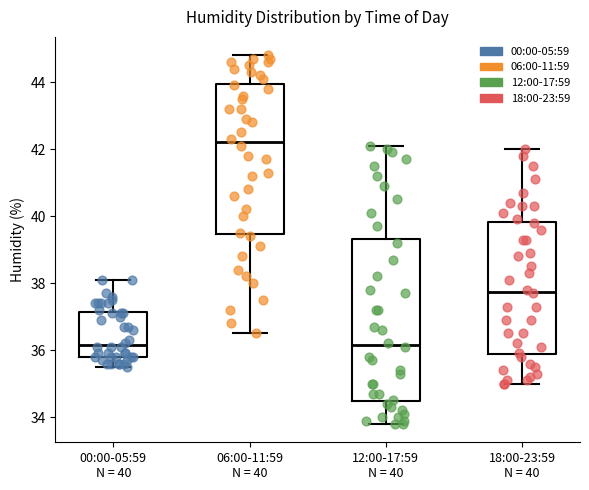

Reading left to right, transcribe this box plot: for each box, give where its median line is, the range the box spans, and where its two whiskers end, as read against the y-axis. The values are not printed on the chart, so give them approximately, as read against the axis.

00:00-05:59 N = 40: median 36.2, box 35.8 to 37.2, whiskers 35.6 to 38.2
06:00-11:59 N = 40: median 42.2, box 39.4 to 44.0, whiskers 36.6 to 44.8
12:00-17:59 N = 40: median 36.2, box 34.4 to 39.4, whiskers 33.8 to 42.2
18:00-23:59 N = 40: median 37.8, box 35.8 to 39.8, whiskers 35.0 to 42.0